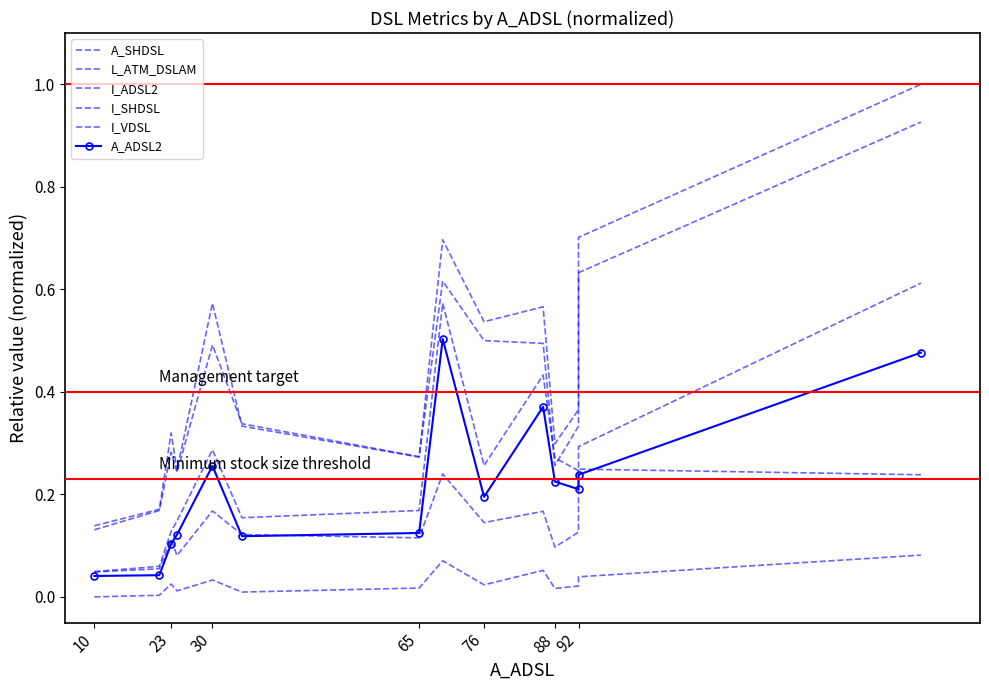

At 65, list the series in order from largest to smallest.

I_ADSL2, I_VDSL, L_ATM_DSLAM, A_ADSL2, I_SHDSL, A_SHDSL